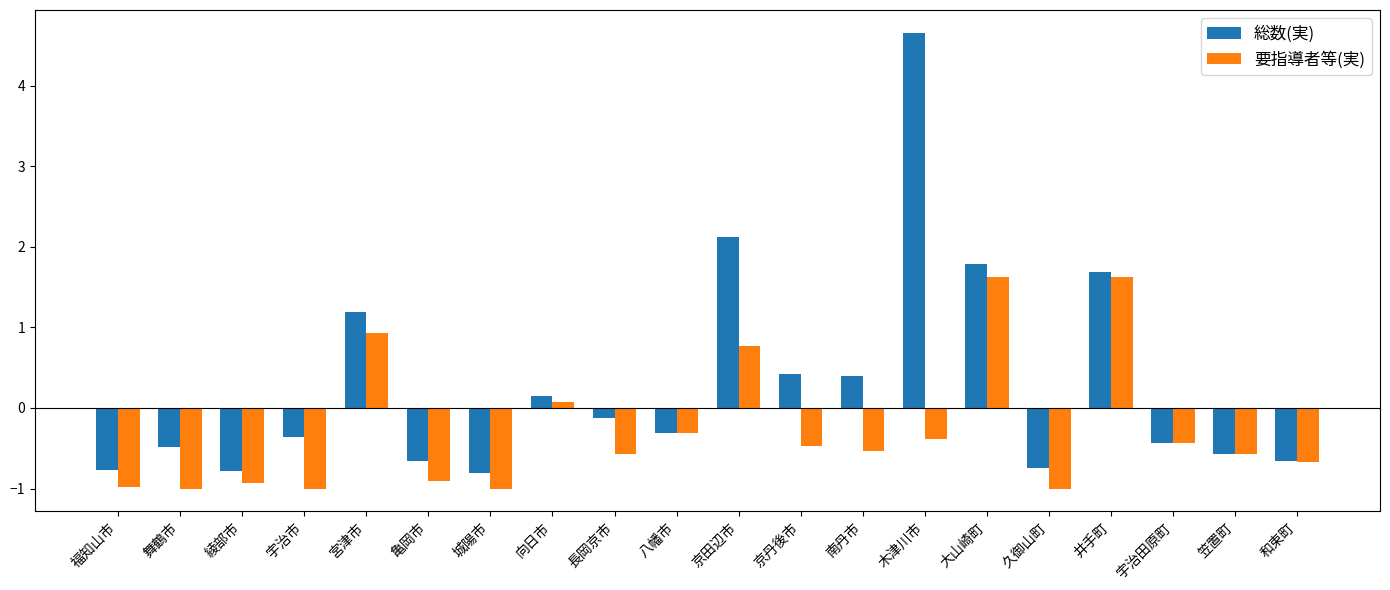

Which category has the highest value in the 総数(実) series?

木津川市